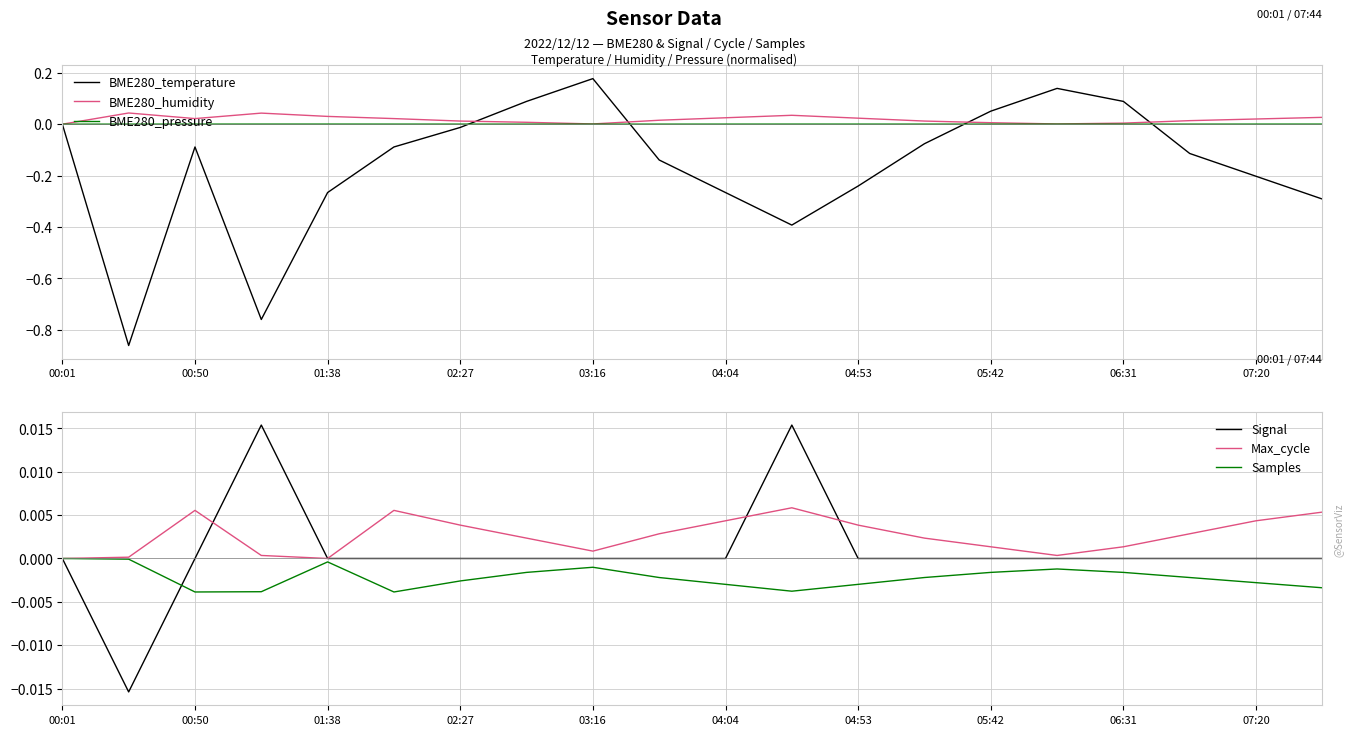

The value of BME280_pressure at 00:50 is 0.0. True or false?

True